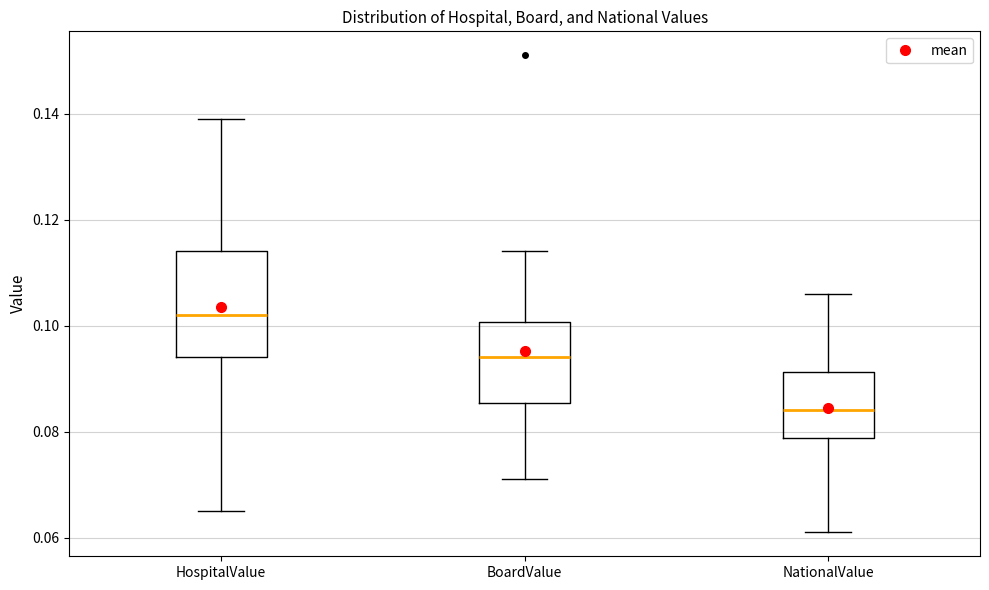

Reading left to right, transcribe this box plot: for each box, give where its median line is, the range the box spans, and where its two whiskers end, as read against the y-axis. The values are not printed on the chart, so give them approximately, as read against the axis.

HospitalValue: median 0.102, box 0.094 to 0.114, whiskers 0.066 to 0.140
BoardValue: median 0.094, box 0.086 to 0.100, whiskers 0.072 to 0.114
NationalValue: median 0.084, box 0.078 to 0.092, whiskers 0.062 to 0.106